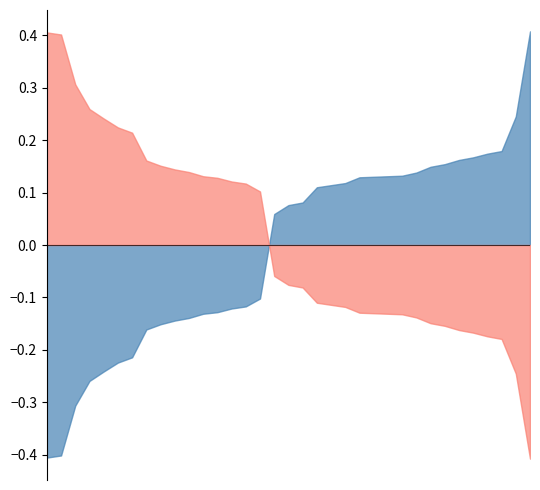

What is the smallest value displayed?

-0.4